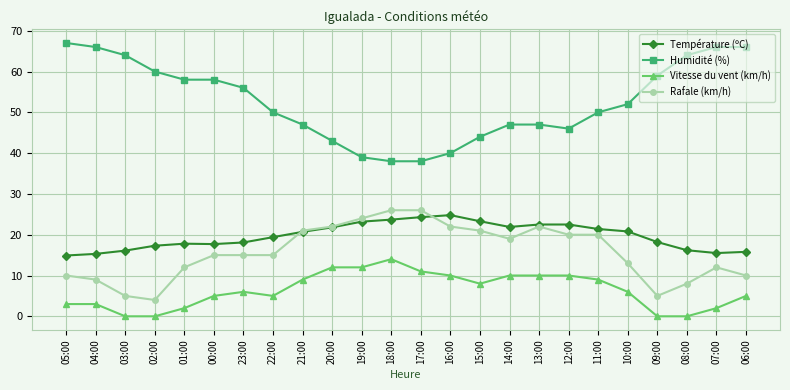

What is the lowest value of the Température (ºC) series?

14.9